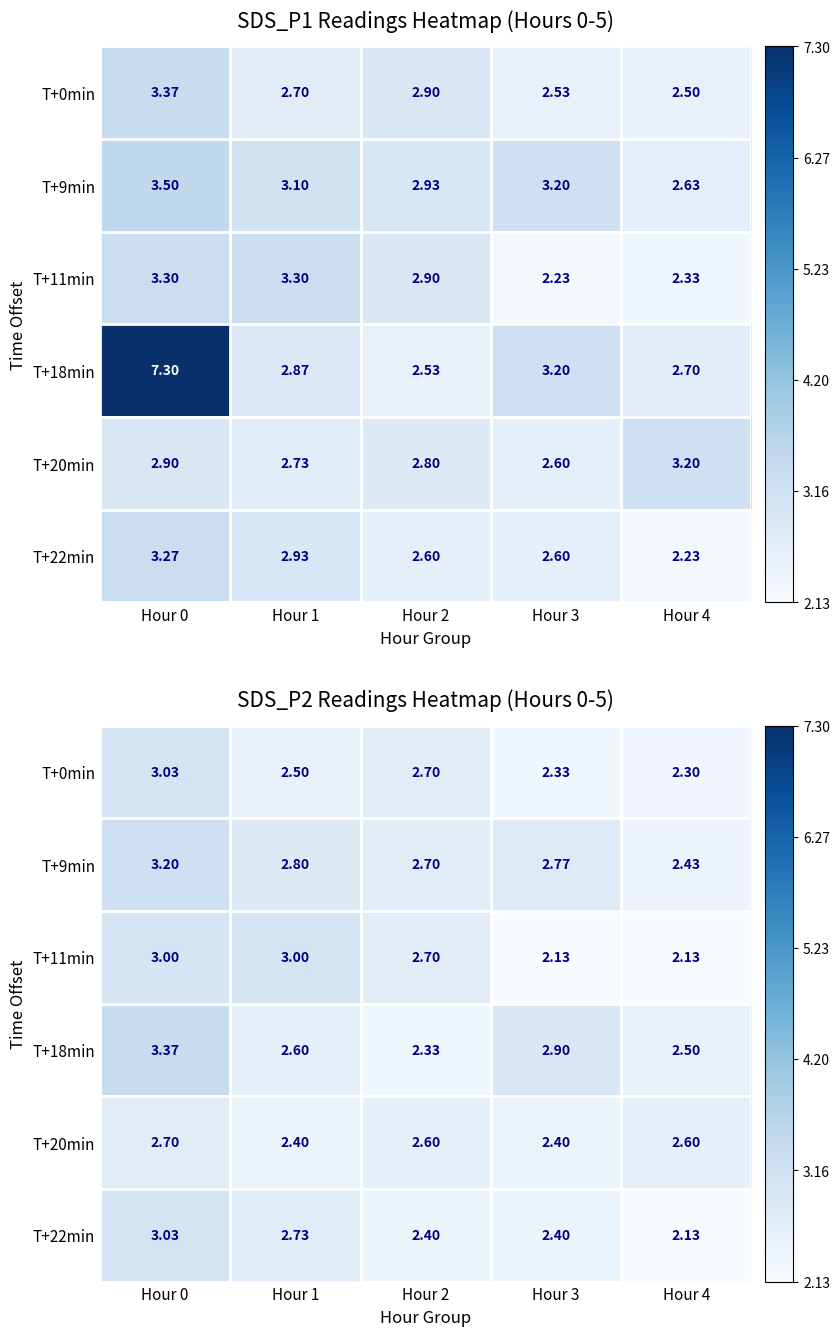

What is the difference between the maximum and minimum values in the T+20min series?

0.3